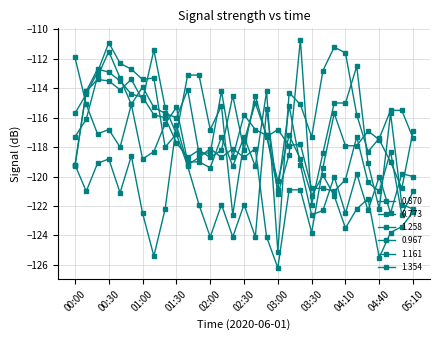

Is this an area chart (filled region under the line)?

No